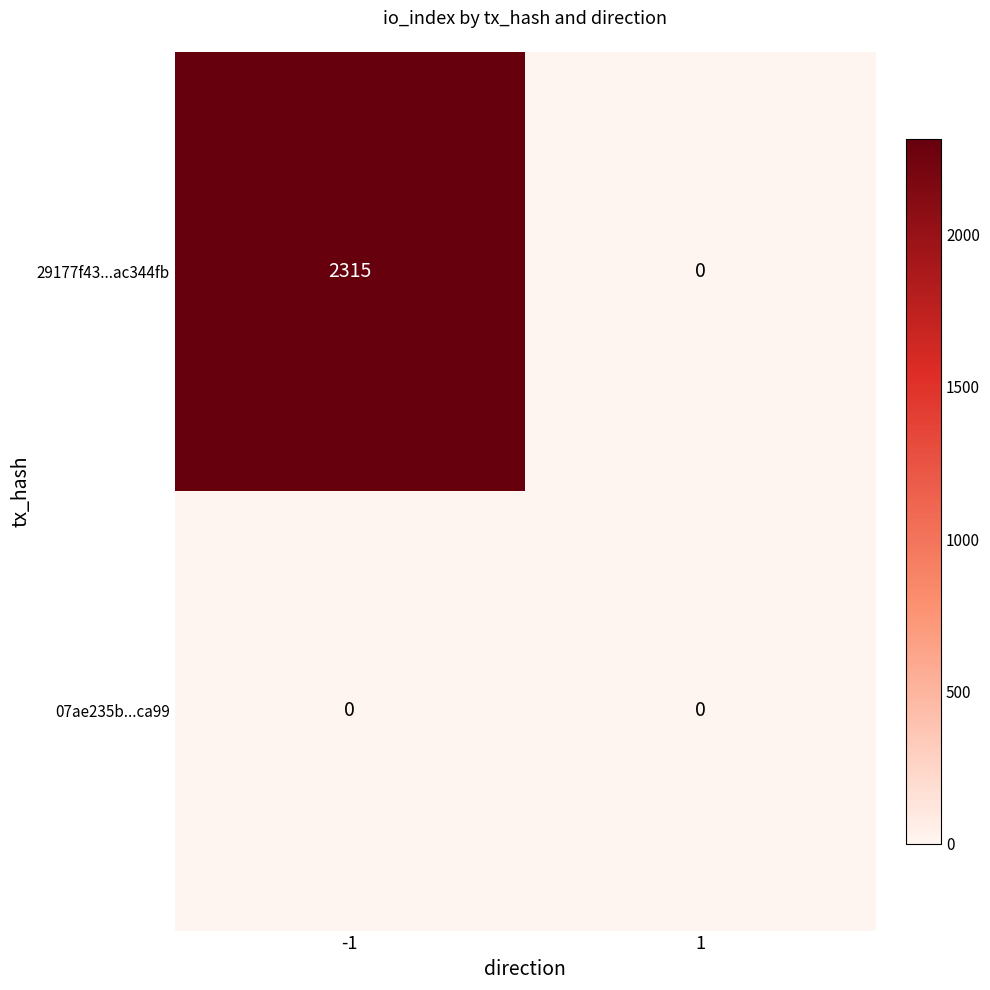

List the labels in order of 29177f43...ac344fb value, smallest first.

1, -1